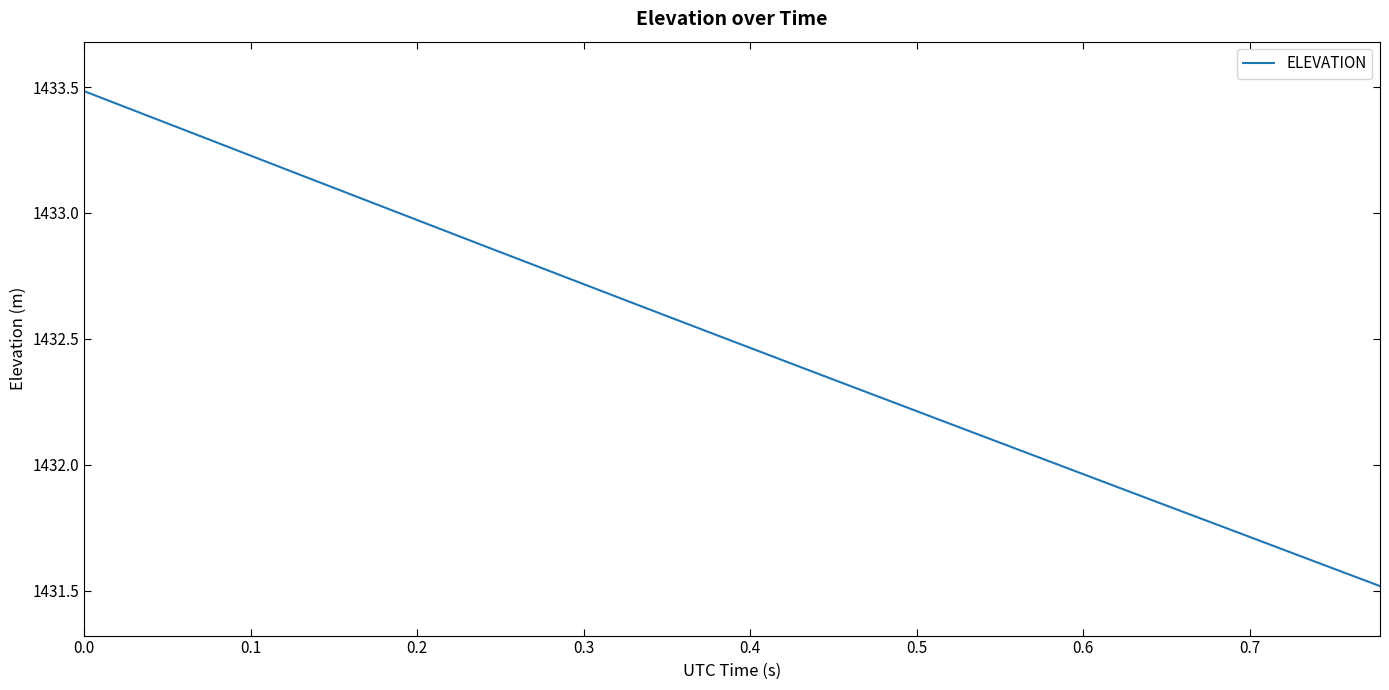

What is the difference between the maximum and minimum values?

2.0